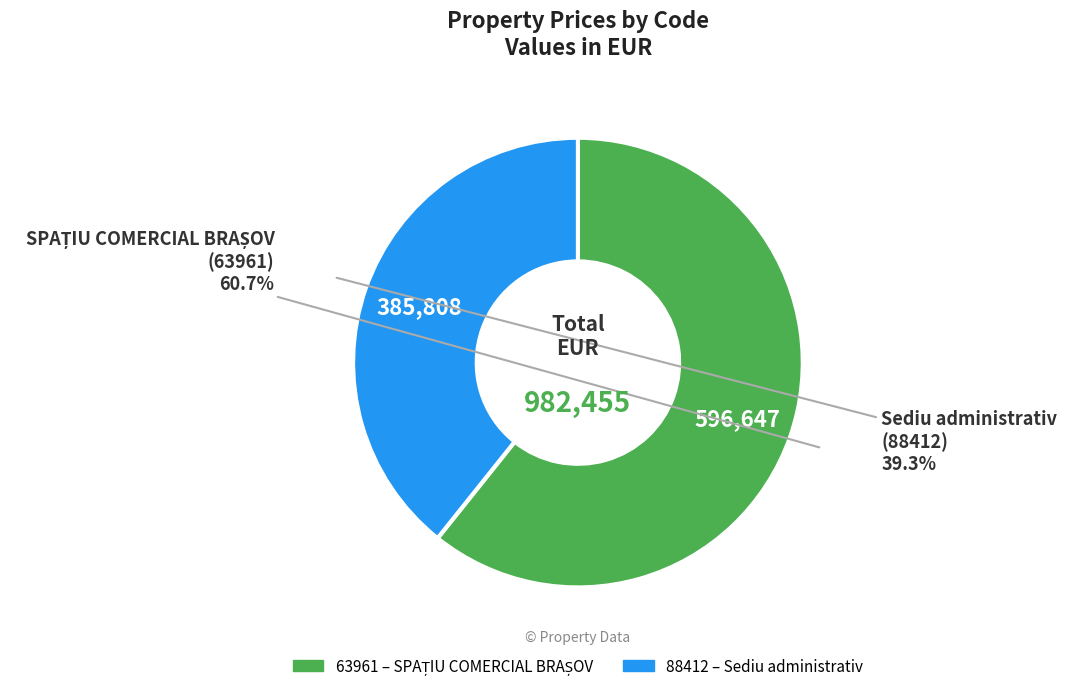

Combined, do 63961 and 88412 account for over 50%?

Yes